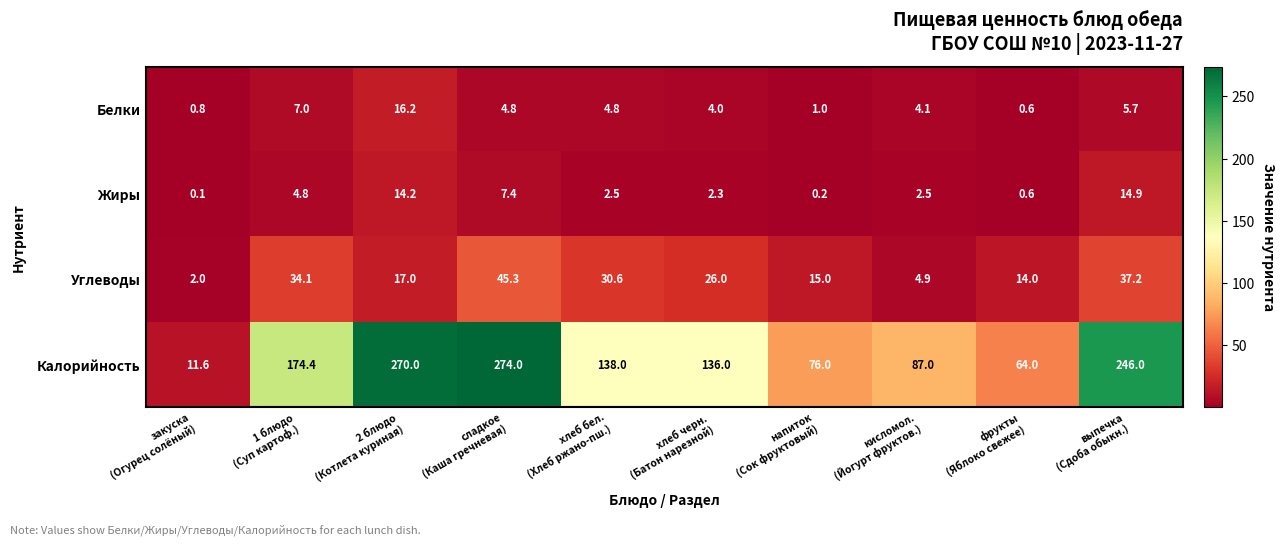

What is the highest value of the Углеводы series?

45.3